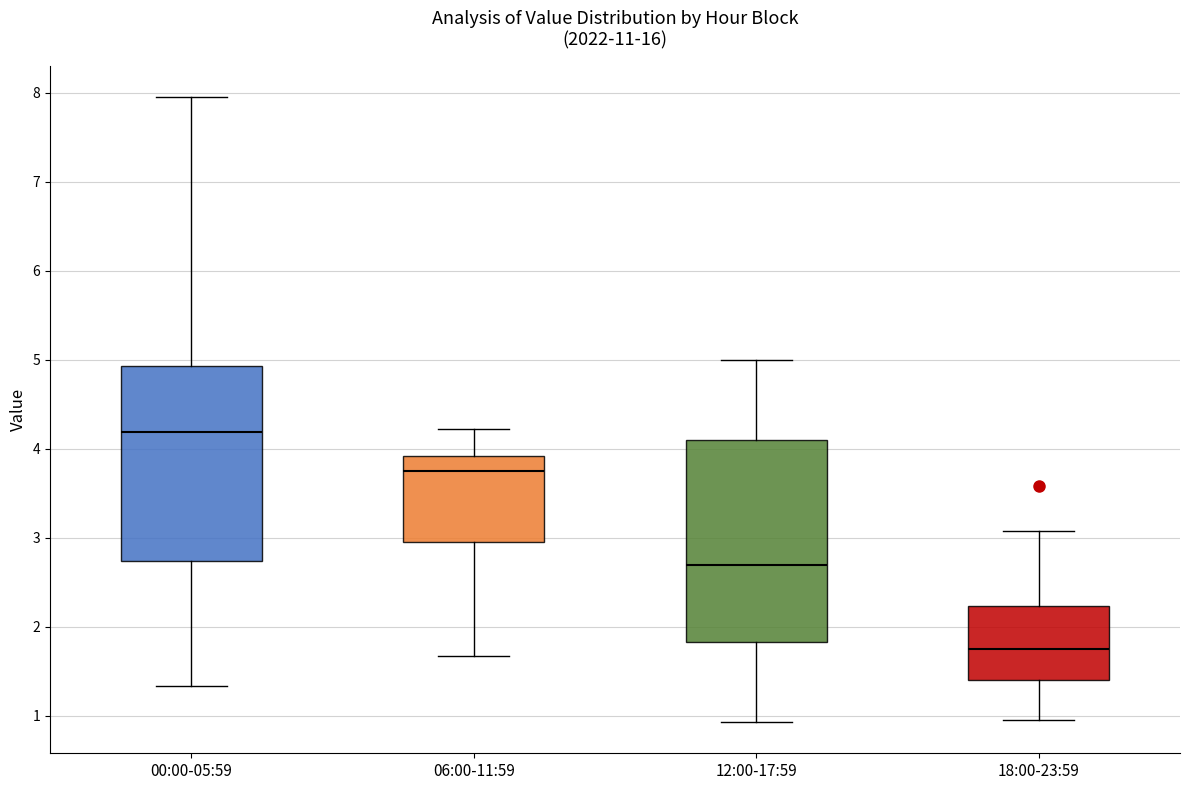

Which box's median line is the highest?

00:00-05:59